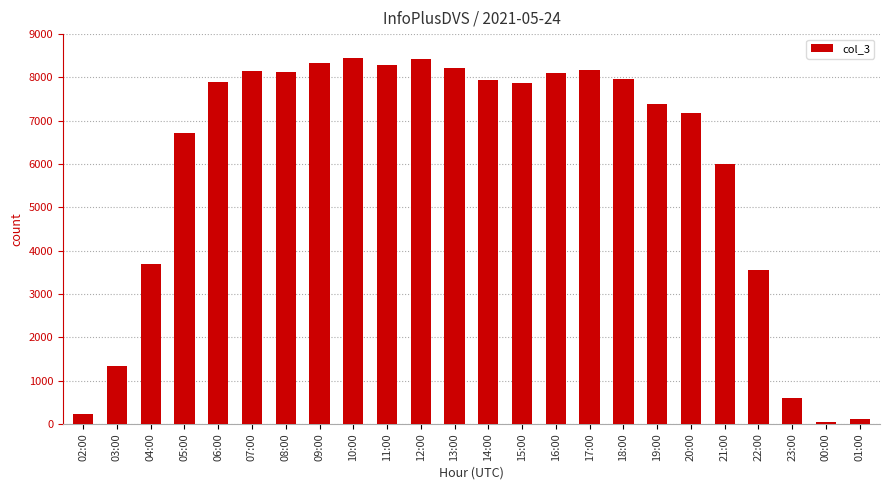

What is the label of the 24th bar from the right?

02:00